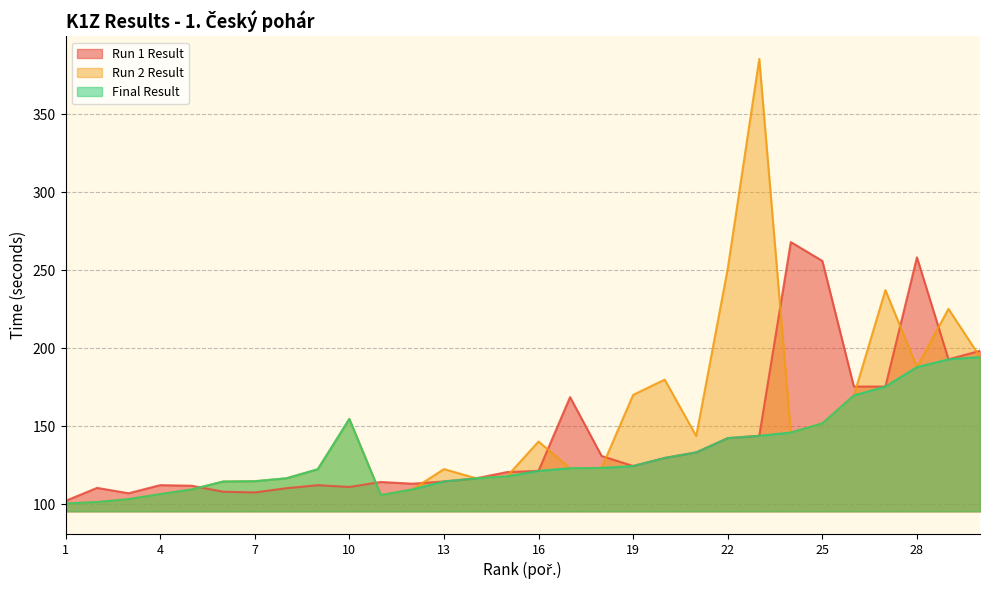

Reading left to right, list all the values displayed in this chart.

Run 1 Result: 102.0	110.4	106.9	112.1	111.7	107.9	107.5	110.1	112.1	111.0	114.1	113.0	114.5	116.4	120.5	121.3	168.6	130.8	124.4	129.6	133.1	142.3	143.8	268.0	255.9	175.3	175.3	258.2	192.8	198.3
Run 2 Result: 100.3	101.3	103.2	106.4	109.3	114.4	114.6	116.5	122.3	154.5	105.7	109.4	122.4	116.6	117.8	140.1	123.0	123.2	170.0	179.8	143.6	251.0	385.4	145.9	151.7	169.7	237.2	187.8	225.2	194.3
Final Result: 100.3	101.3	103.2	106.4	109.3	114.4	114.6	116.5	122.3	154.5	105.7	109.4	114.5	116.4	117.8	121.3	123.0	123.2	124.4	129.6	133.1	142.3	143.8	145.9	151.7	169.7	175.3	187.8	192.8	194.3